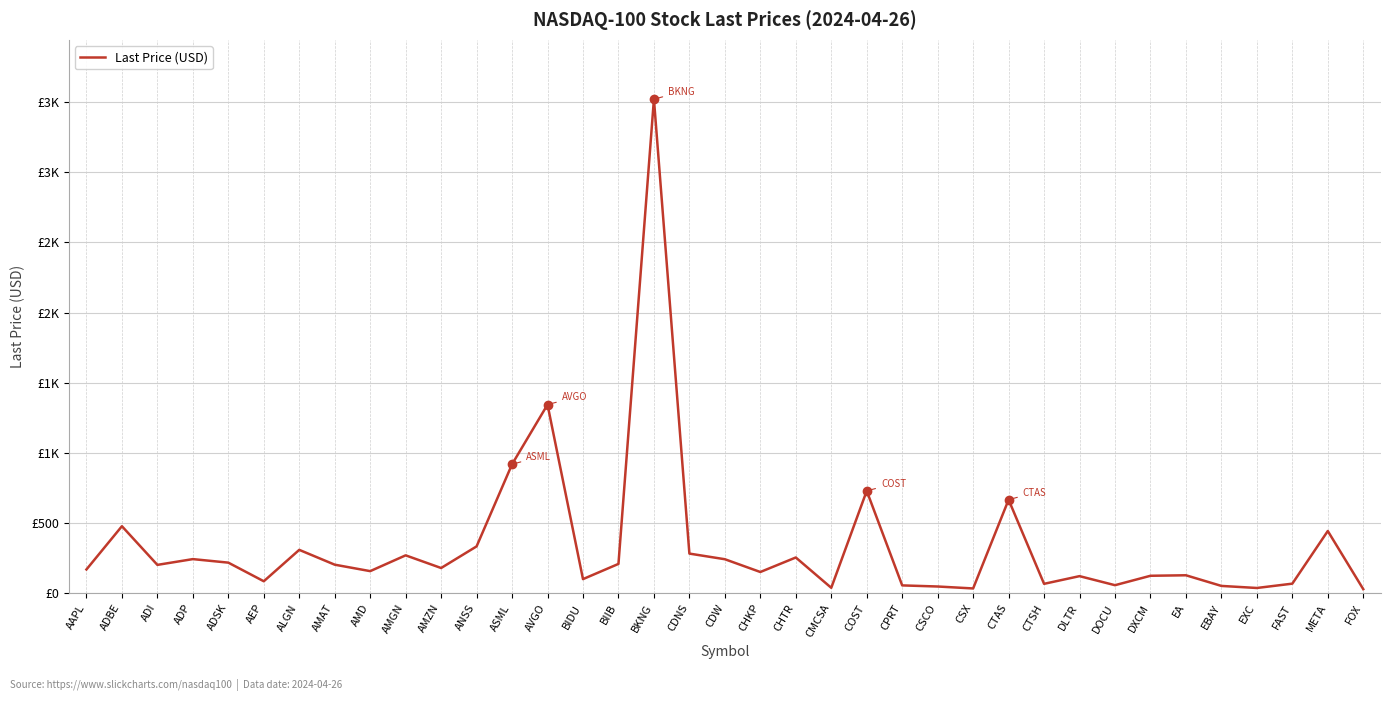

Reading left to right, transcribe all the data shown in this chart.

AAPL=169.3	ADBE=477.6	ADI=202.0	ADP=243.1	ADSK=217.9	AEP=85.3	ALGN=309.0	AMAT=203.4	AMD=157.4	AMGN=270.0	AMZN=179.6	ANSS=333.8	ASML=919.0	AVGO=1344.1	BIDU=100.5	BIIB=208.9	BKNG=3521.1	CDNS=282.4	CDW=242.3	CHKP=151.2	CHTR=254.6	CMCSA=38.6	COST=729.2	CPRT=55.7	CSCO=47.9	CSX=34.0	CTAS=666.2	CTSH=66.9	DLTR=121.7	DOCU=57.2	DXCM=124.3	EA=127.9	EBAY=52.0	EXC=37.3	FAST=68.2	META=443.3	FOX=28.8